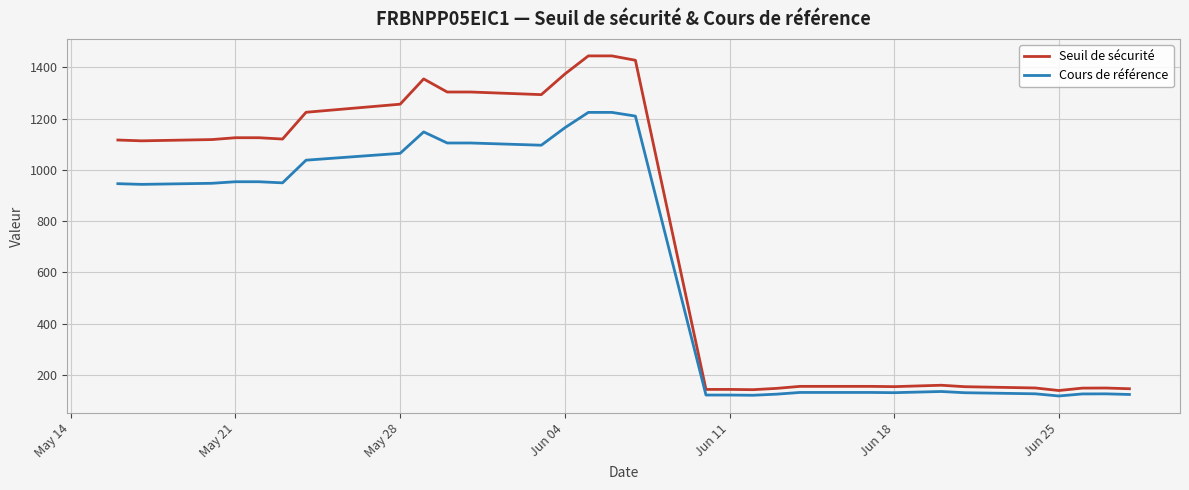

What are all the series names shown in the legend?

Seuil de sécurité, Cours de référence